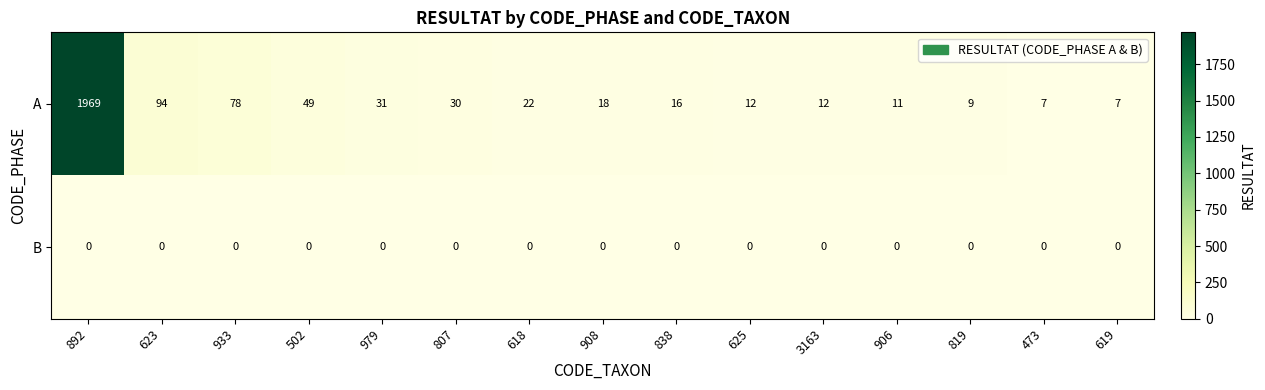

What is the difference between the maximum and minimum values in the A series?

1962